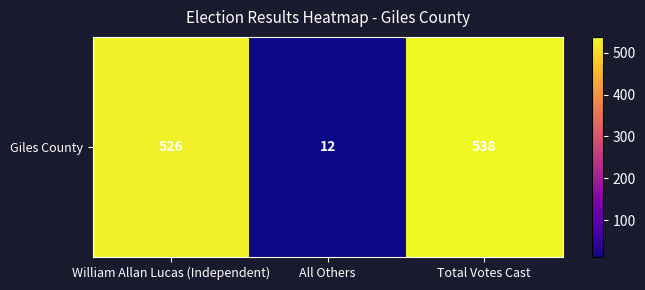

Rank the categories by value from highest to lowest.

Total Votes Cast, William Allan Lucas (Independent), All Others